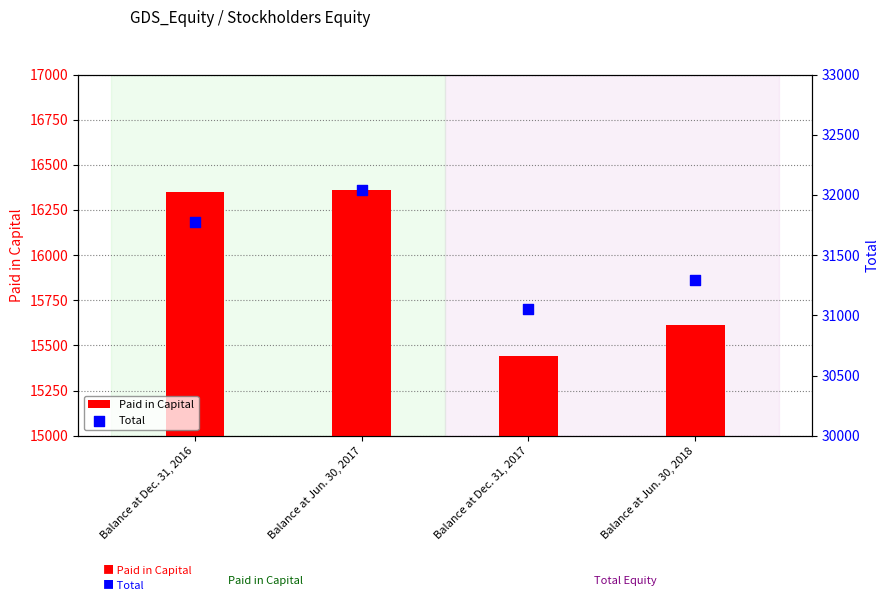

At which category is the sum across all series the highest?

Balance at Jun. 30, 2017